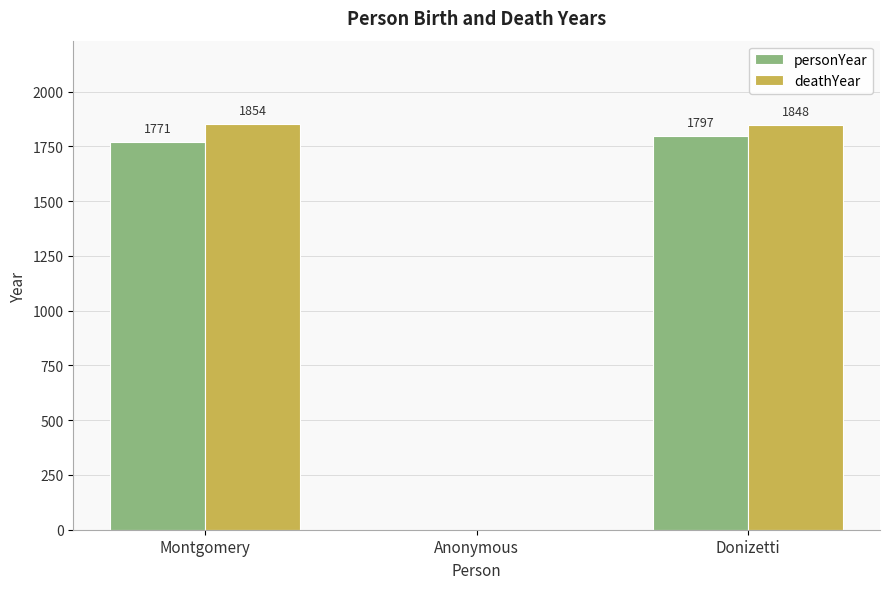

Reading left to right, transcribe all the data shown in this chart.

personYear: Montgomery=1771	Anonymous=0	Donizetti=1797
deathYear: Montgomery=1854	Anonymous=0	Donizetti=1848